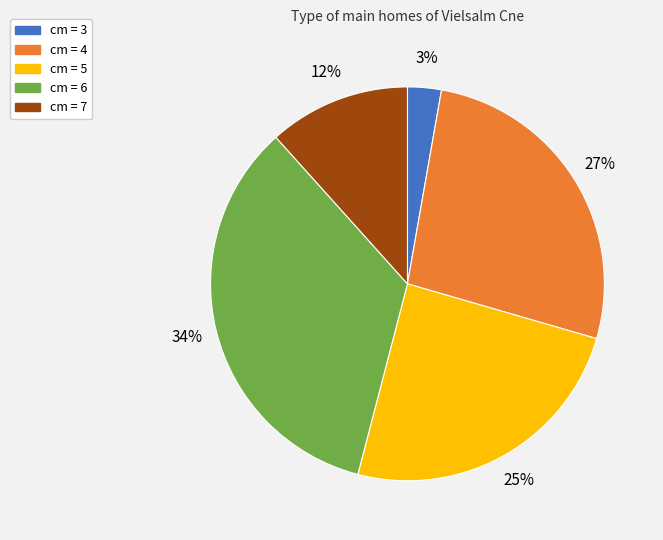

To the nearest percent, what is the average slice percentage?

20%